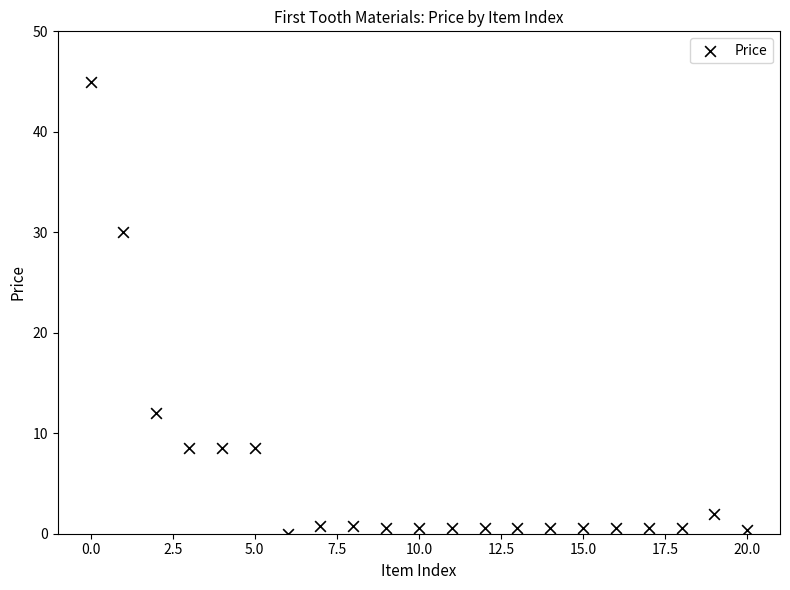

What Y value in the scatter plot is closest to 22?

30.0